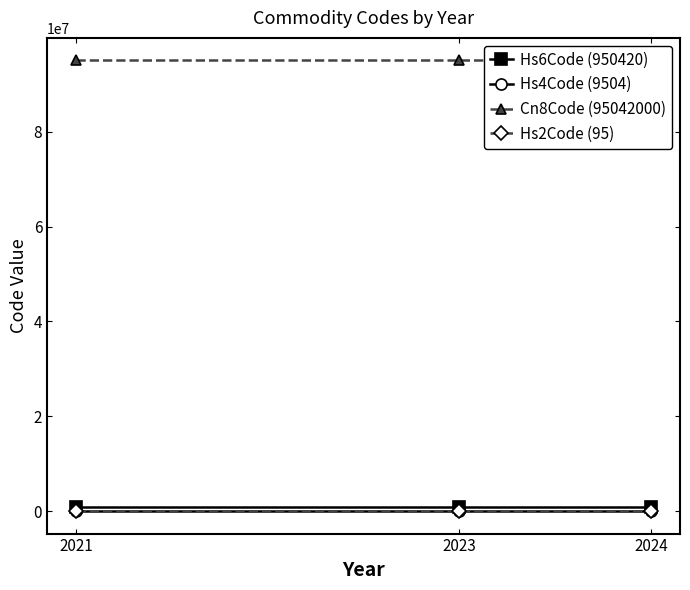

How many lines are shown in the chart?

4